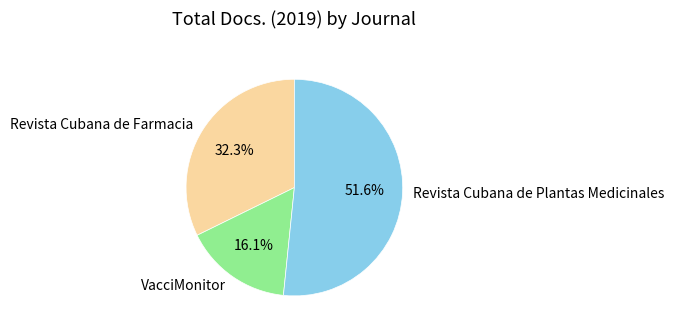

How many segments does this pie chart have?

3